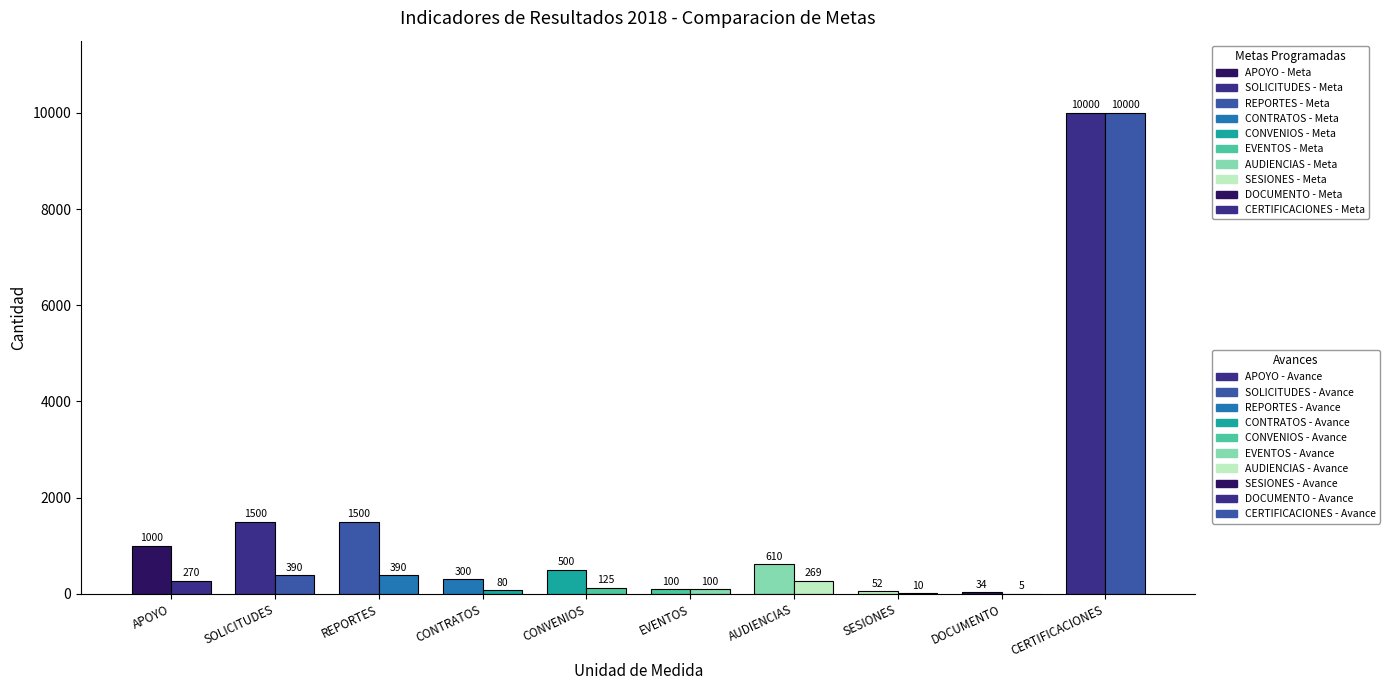

Which series has the widest spread of values?

Avance de metas